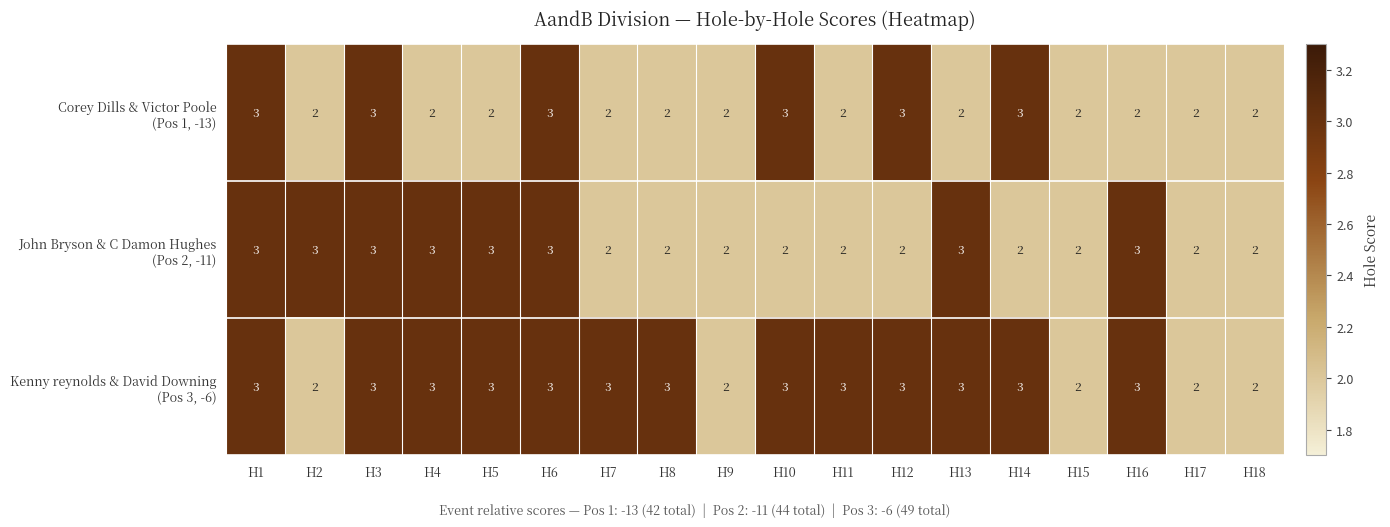

What is the total value across all series at H14?

8